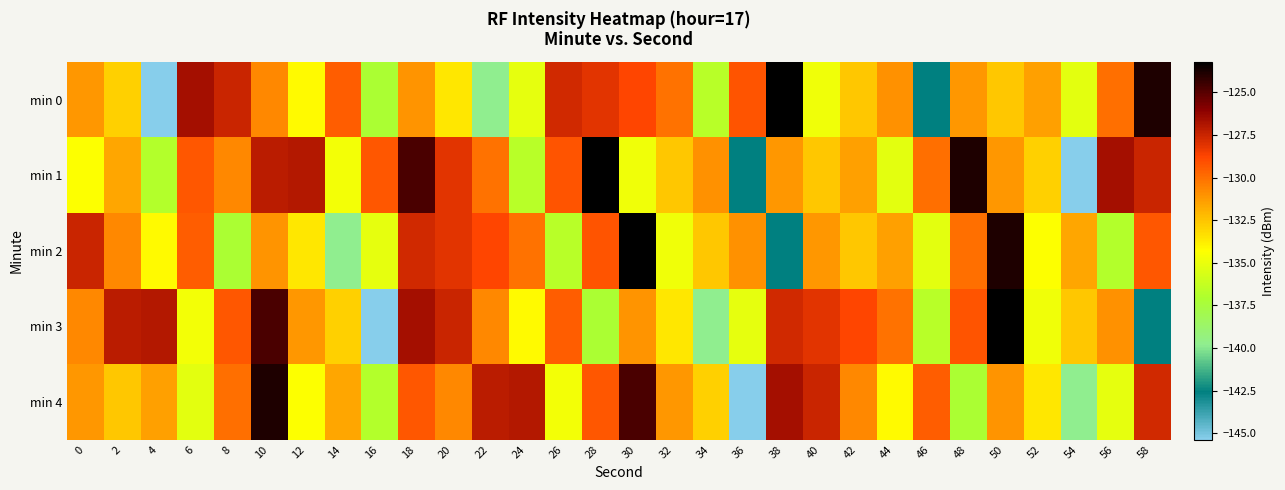

List the series in order of their peak value, lowest first.

min 4, min 0, min 1, min 2, min 3